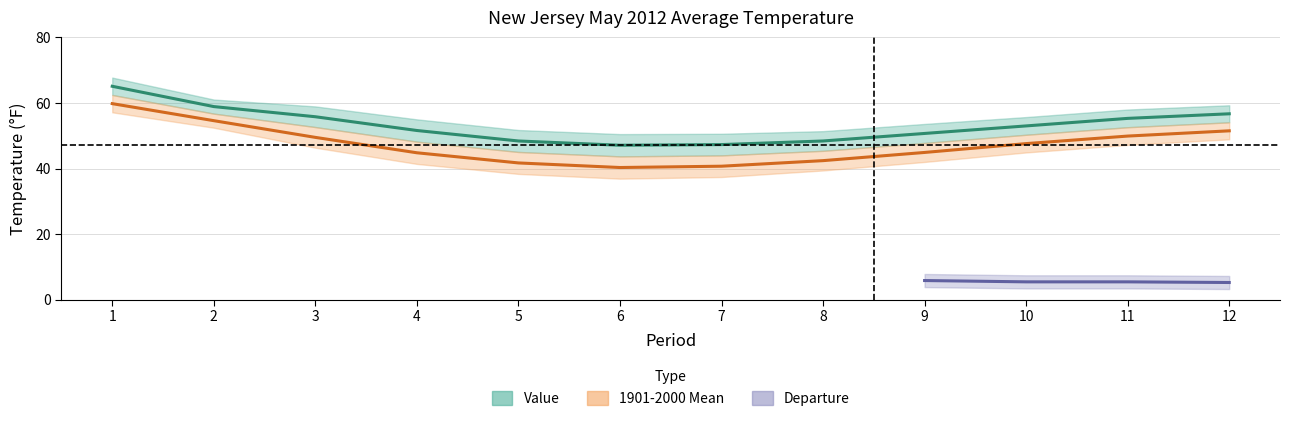

What is the difference between the Value values at 2 and 11?

3.6